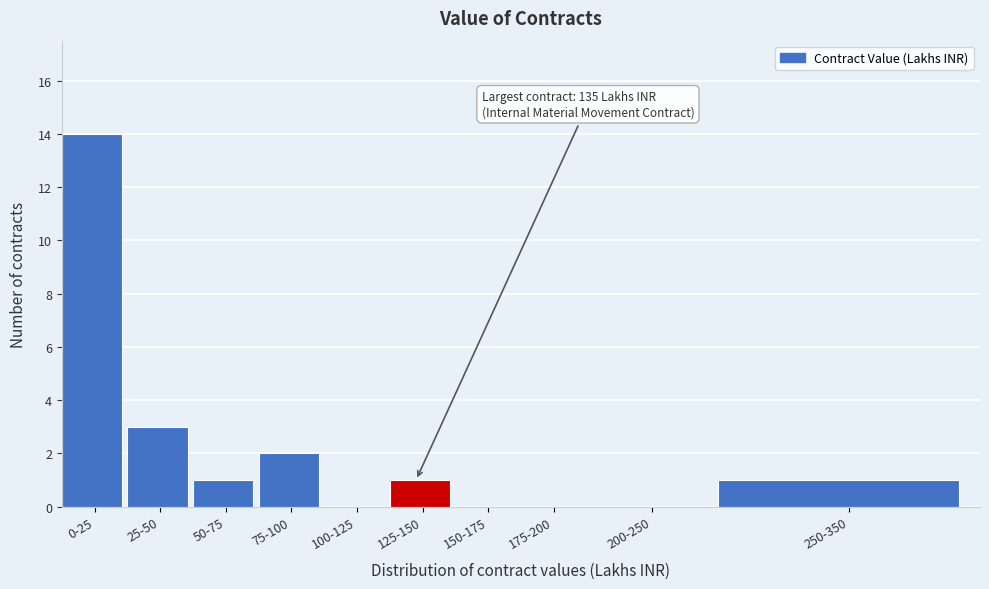

Reading left to right, transcribe all the data shown in this chart.

0-25=14	25-50=3	50-75=1	75-100=2	100-125=0	125-150=1	150-175=0	175-200=0	200-250=0	250-350=1